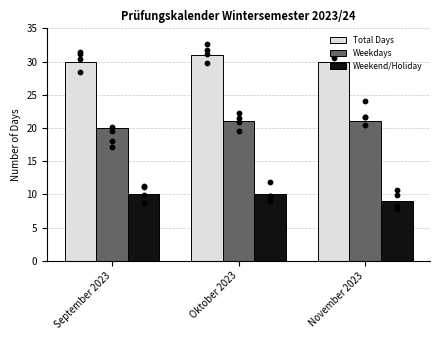

Which series reaches the maximum Y coordinate?

Total Days